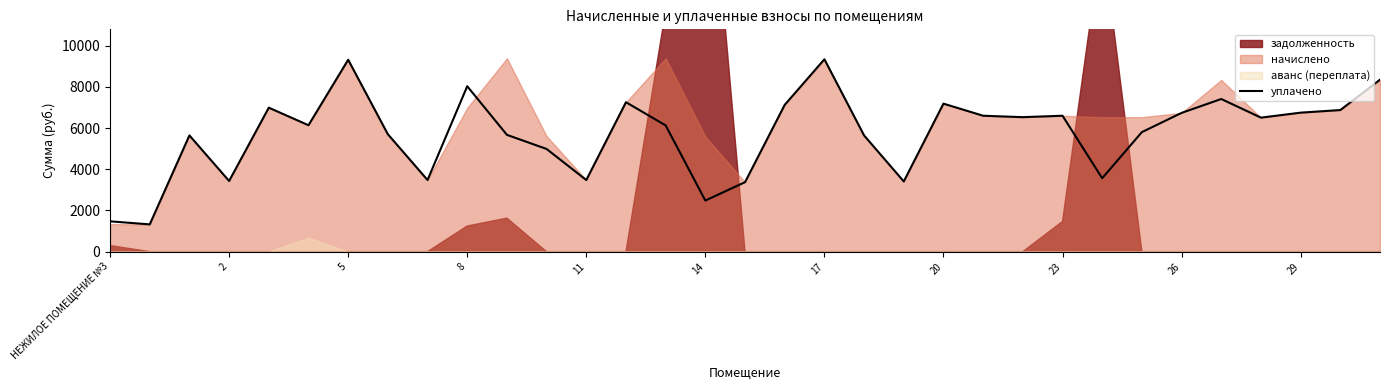

The value of уплачено at 2 is 3433.0. True or false?

True